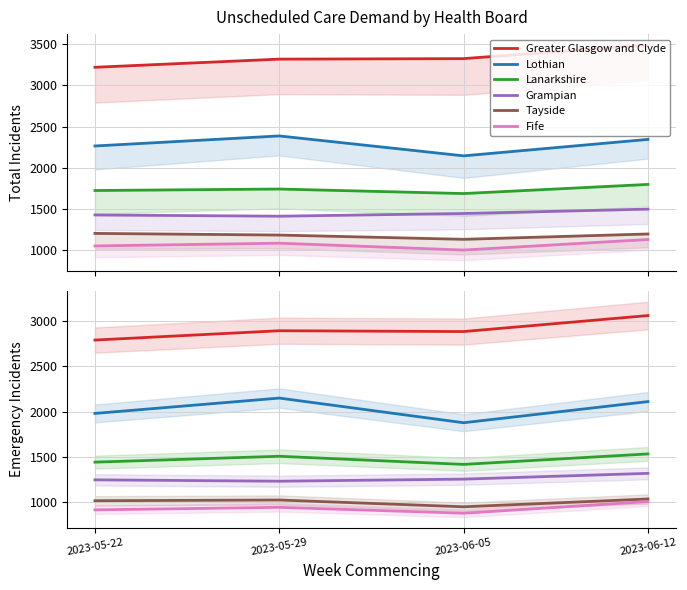

What is the average value of the Grampian series?

1261